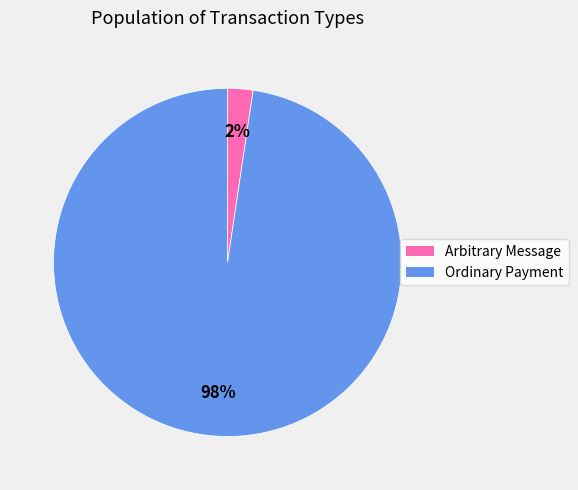

Combined, do Ordinary Payment and Arbitrary Message account for over 50%?

Yes